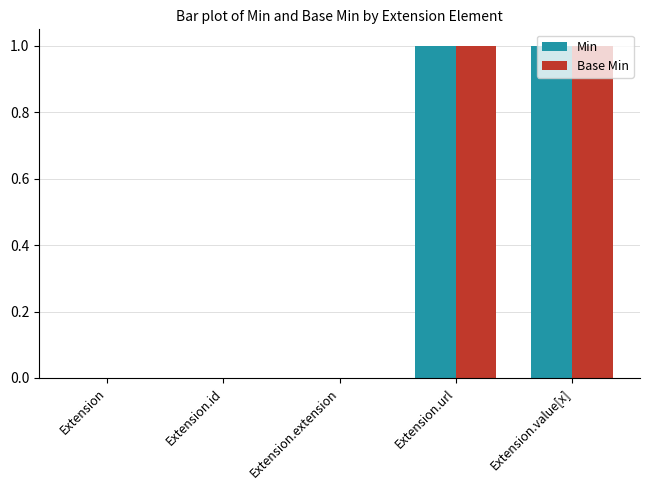

Is the value of Min at Extension.value[x] greater than the value of Base Min at Extension.extension?

Yes